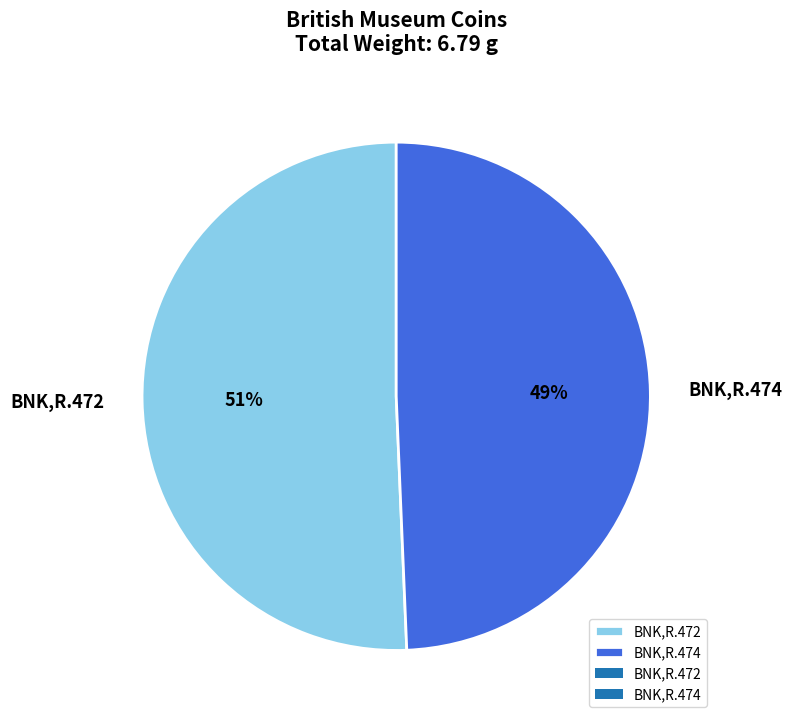

To the nearest percent, what is the average slice percentage?

50%